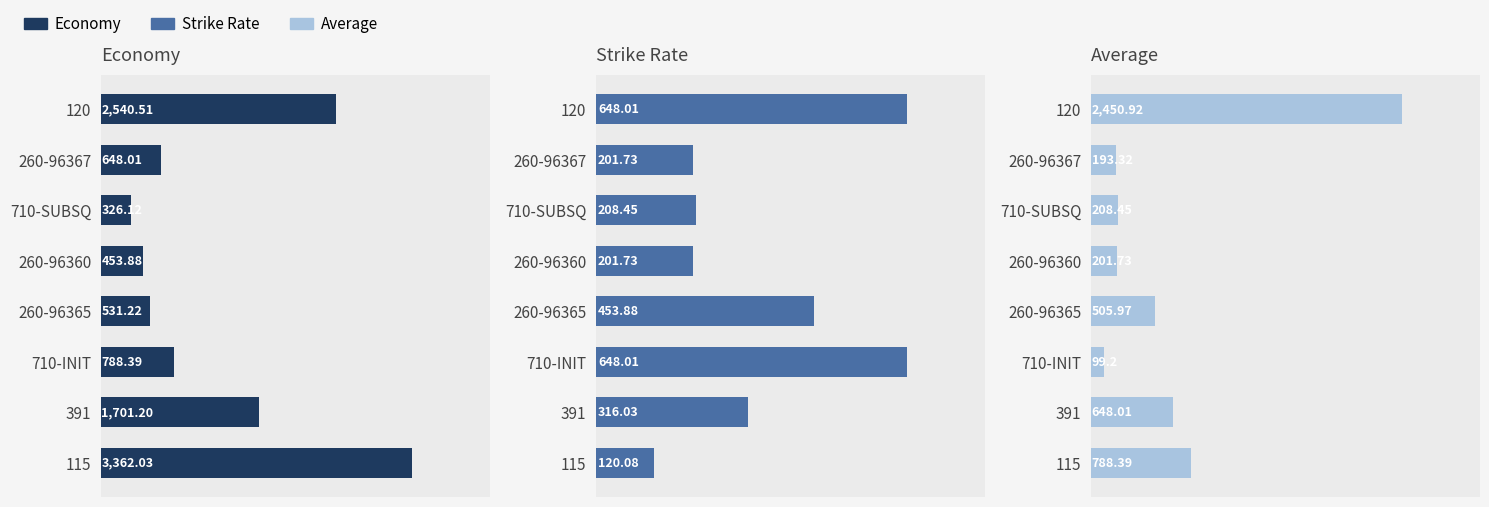

Are the bars grouped side by side (vs. stacked)?

Yes